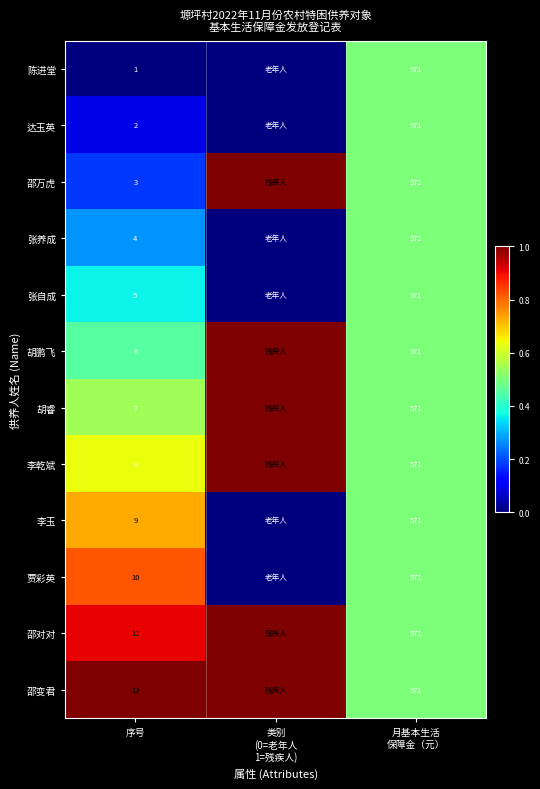

True or false: 胡睿 has a value of 4 at 序号.

False